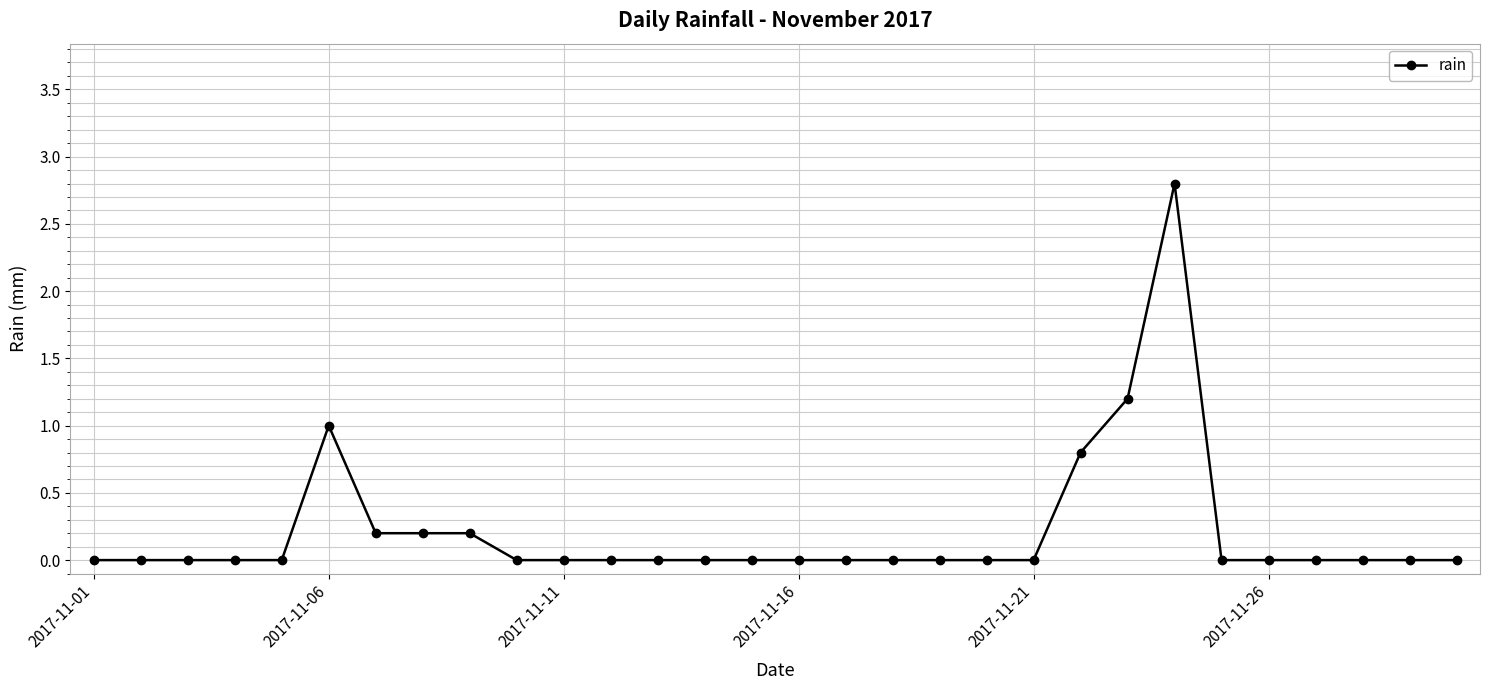

True or false: there are more than 0 points higher than both neighbors.

True